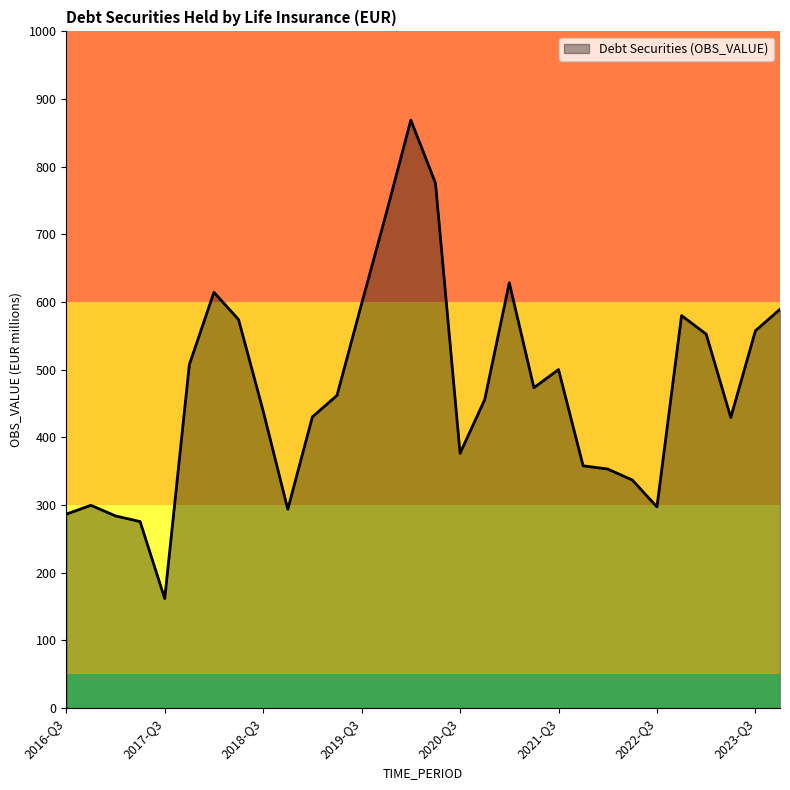

What is the difference between the maximum and minimum values?

707.0